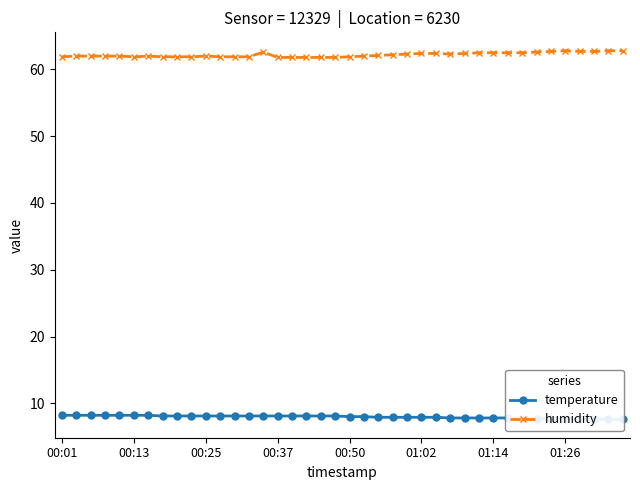

The value of temperature at 36 is 12.8. True or false?

False